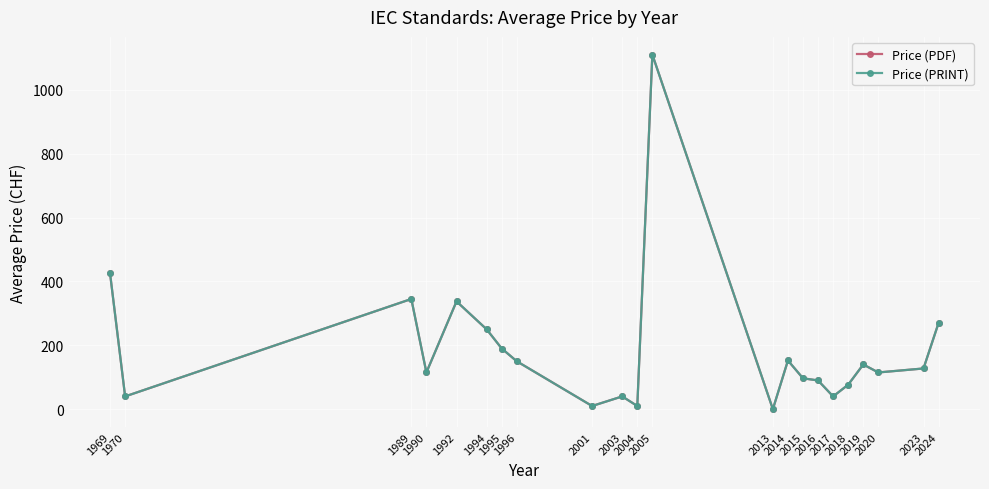

Reading left to right, extract all data points from this chart.

Price (PDF): 1969=425.0	1970=40.0	1989=345.0	1990=115.0	1992=337.5	1994=250.0	1995=190.0	1996=150.0	2001=10.0	2003=40.0	2004=10.0	2005=1110.0	2013=0.0	2014=152.5	2015=96.7	2016=90.0	2017=40.0	2018=76.7	2019=140.0	2020=115.0	2023=127.5	2024=270.0
Price (PRINT): 1969=425.0	1970=40.0	1989=345.0	1990=115.0	1992=337.5	1994=250.0	1995=190.0	1996=150.0	2001=10.0	2003=40.0	2004=10.0	2005=1110.0	2013=0.0	2014=152.5	2015=96.7	2016=90.0	2017=40.0	2018=76.7	2019=140.0	2020=115.0	2023=127.5	2024=270.0